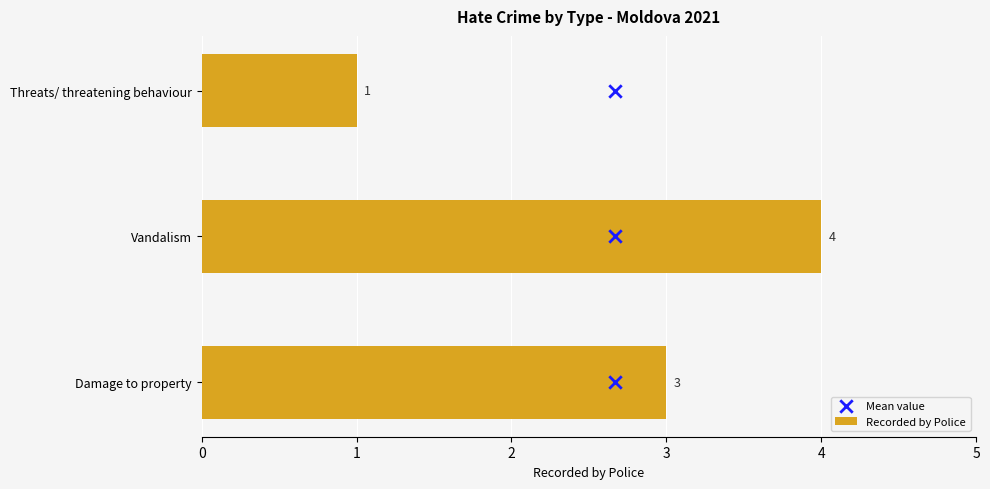

Which series has the largest total across all categories?

Recorded by Police